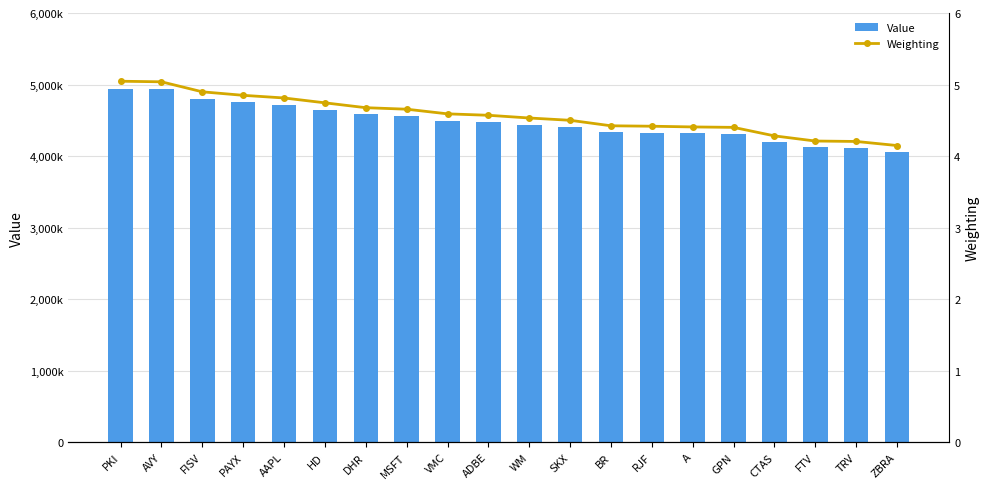

The Weighting series shows 4.2 at TRV. True or false?

True